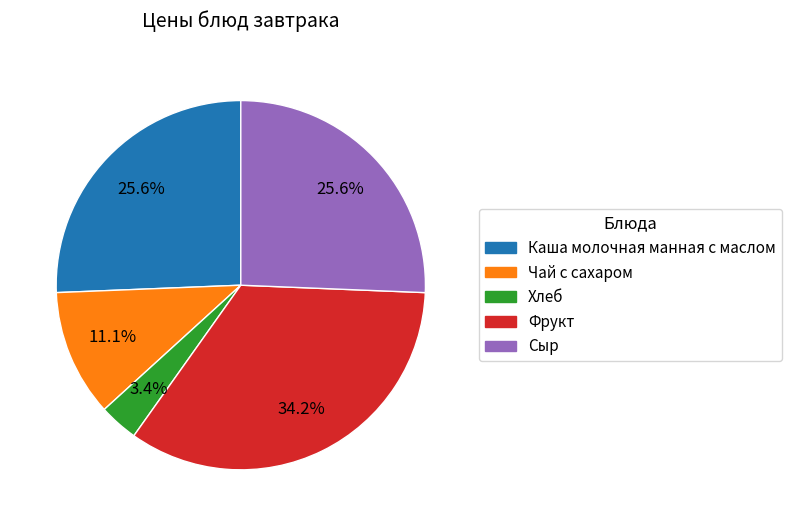

How many segments does this pie chart have?

5